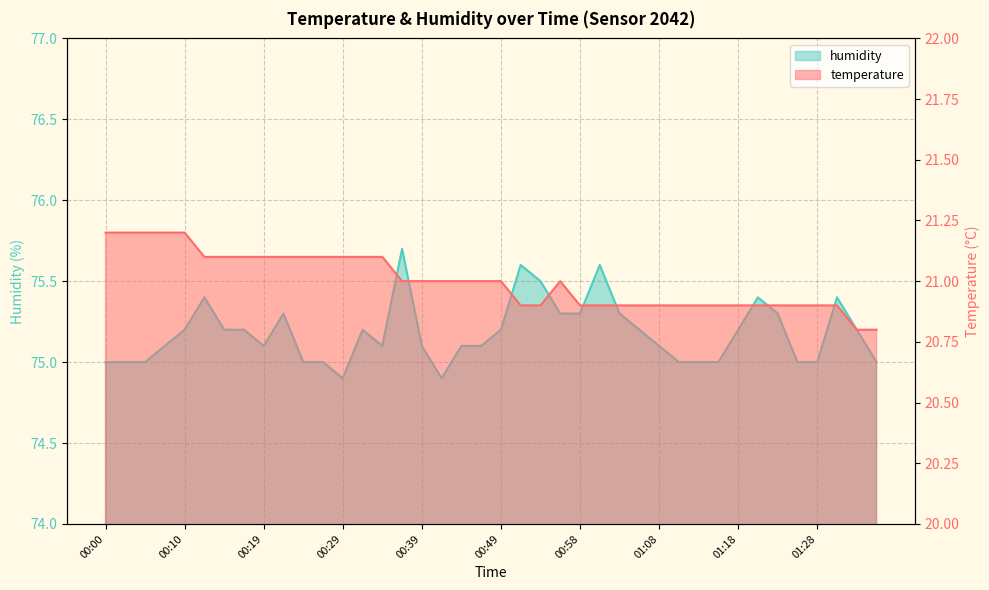

What is the minimum value shown in the chart?

20.8